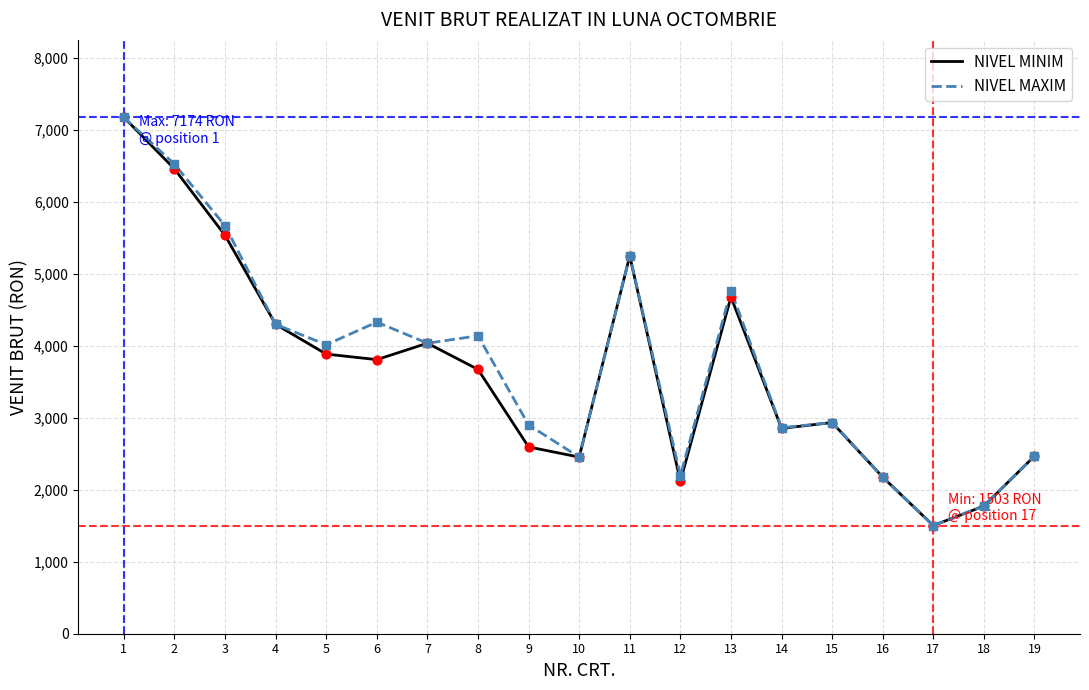

The value of NIVEL MAXIM at 7 is 5986. True or false?

False